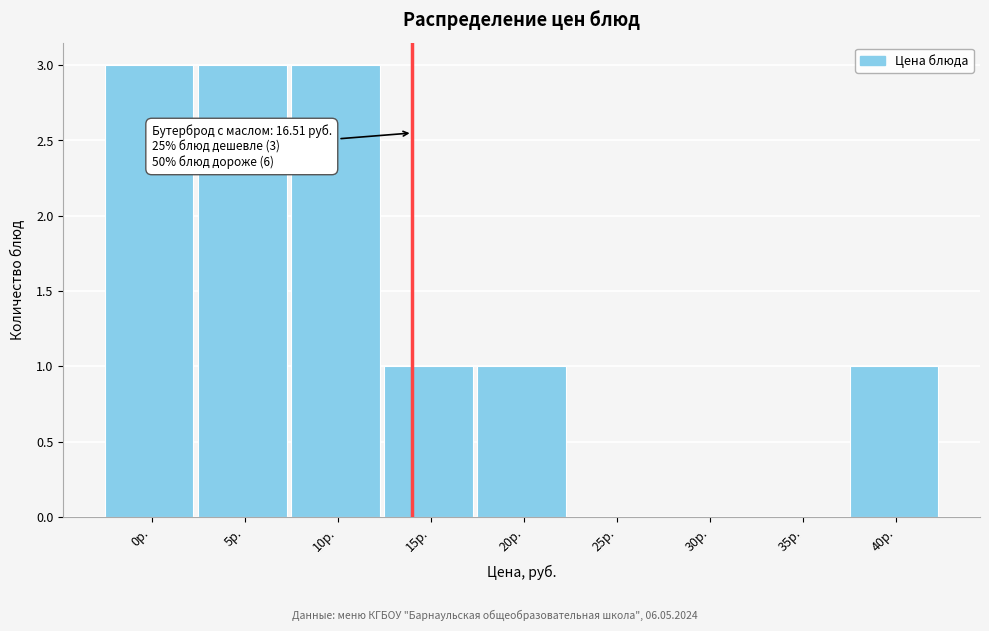

Reading left to right, extract all data points from this chart.

0р.=3	5р.=3	10р.=3	15р.=1	20р.=1	25р.=0	30р.=0	35р.=0	40р.=1